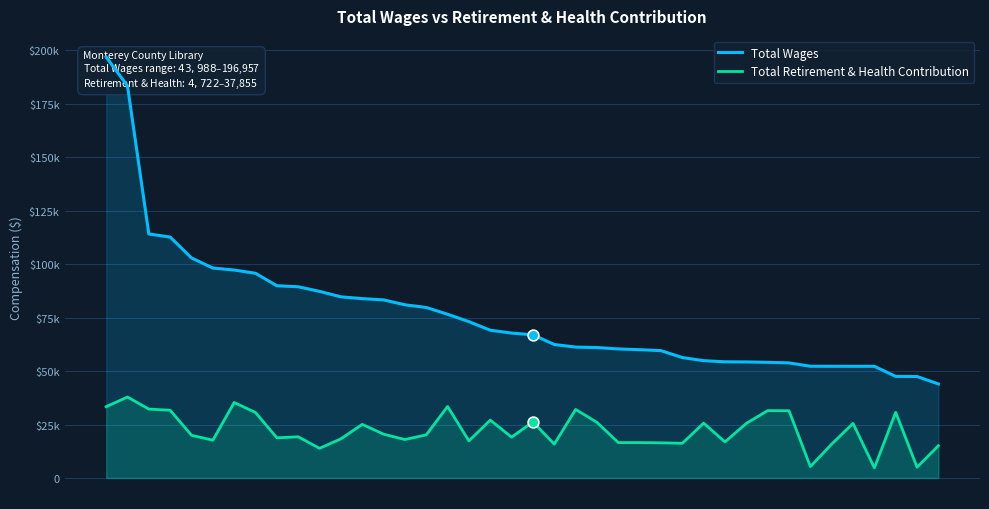

What are all the series names shown in the legend?

Total Wages, Total Retirement & Health Contribution